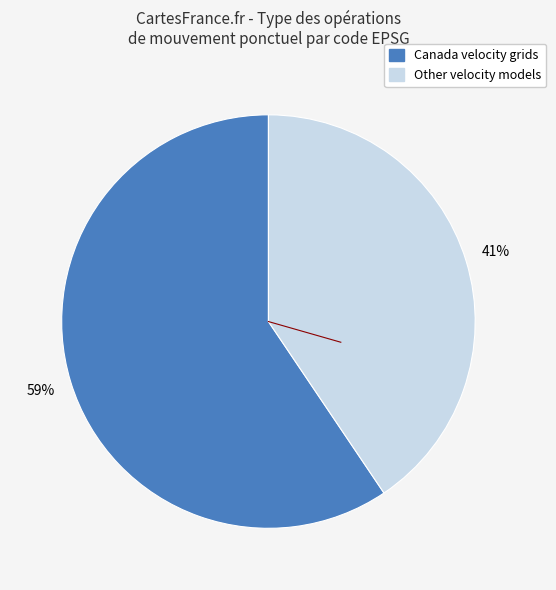

To the nearest percent, what is the average slice percentage?

50%